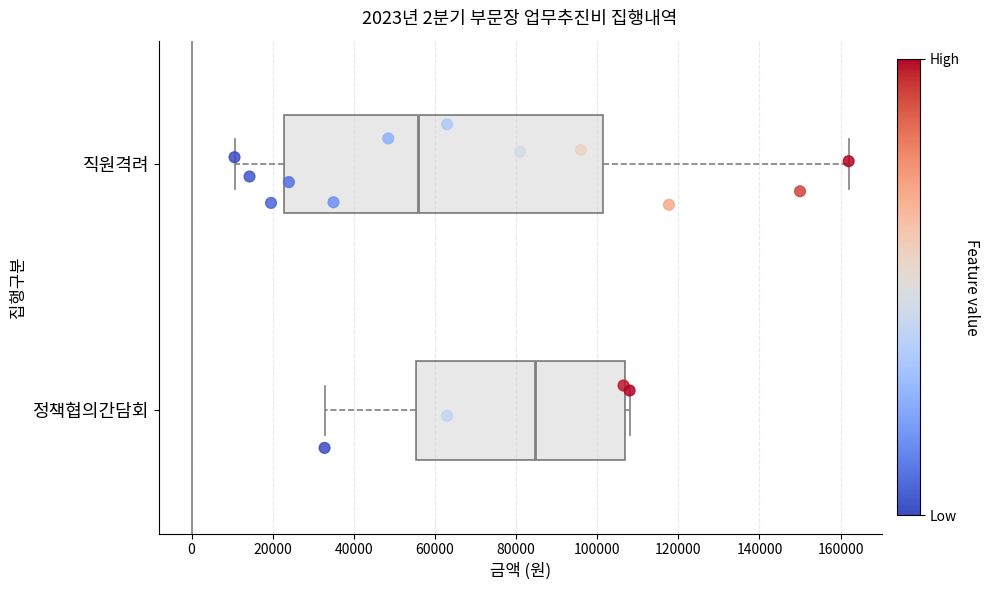

Which box has the furthest to the right median line?

정책협의간담회